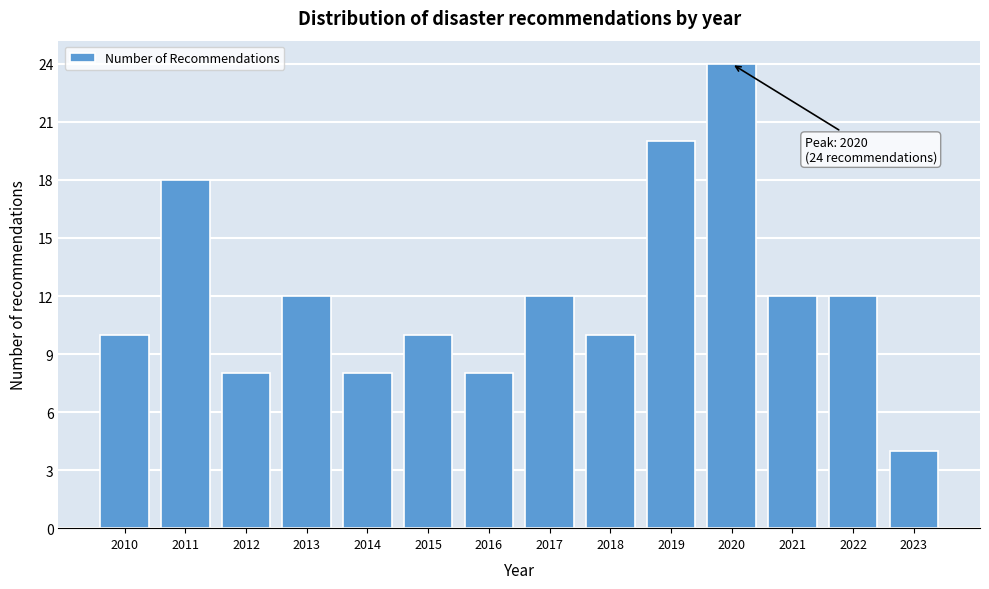

Reading left to right, extract all data points from this chart.

2010=10	2011=18	2012=8	2013=12	2014=8	2015=10	2016=8	2017=12	2018=10	2019=20	2020=24	2021=12	2022=12	2023=4